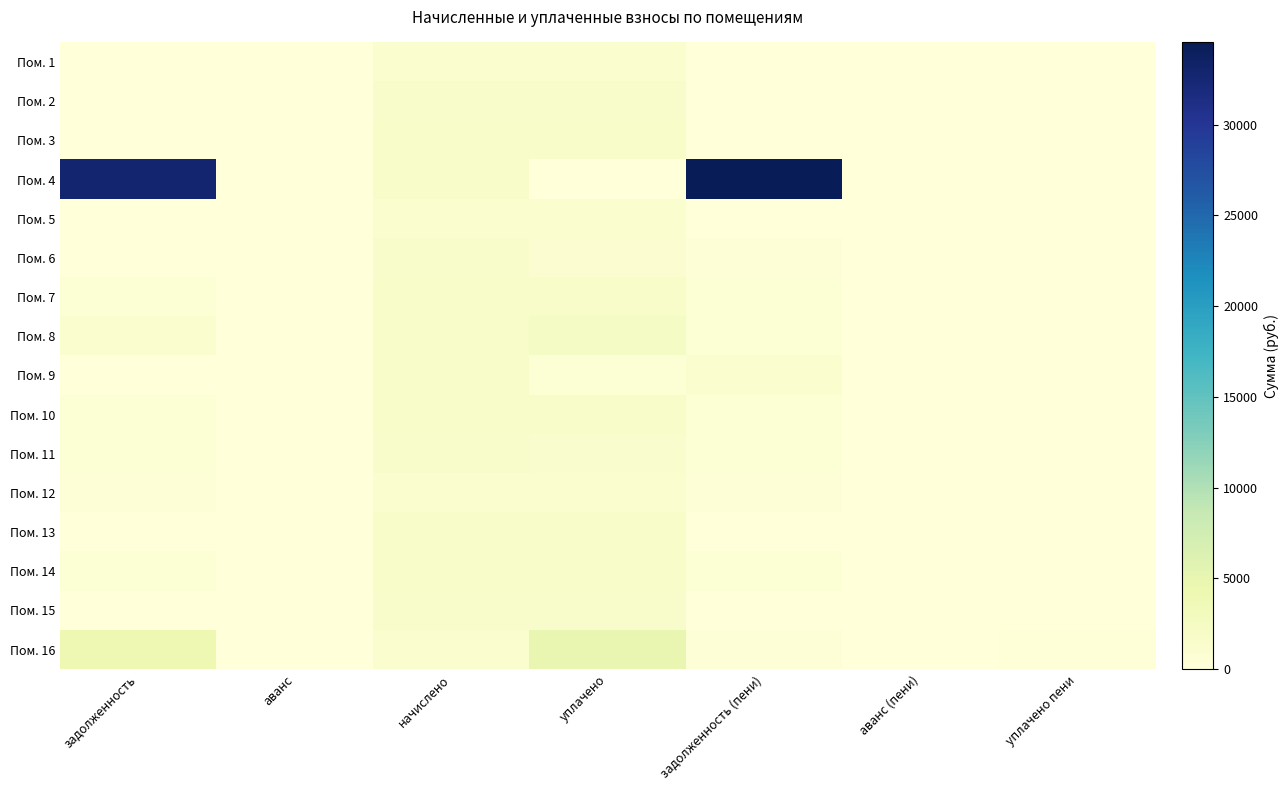

How many data points does each series have?

7